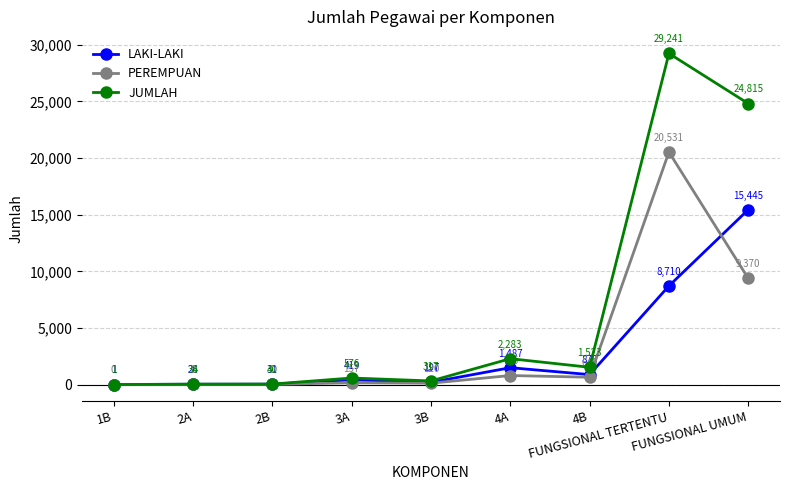

Rank the categories by JUMLAH value from highest to lowest.

FUNGSIONAL TERTENTU, FUNGSIONAL UMUM, 4A, 4B, 3A, 3B, 2B, 2A, 1B